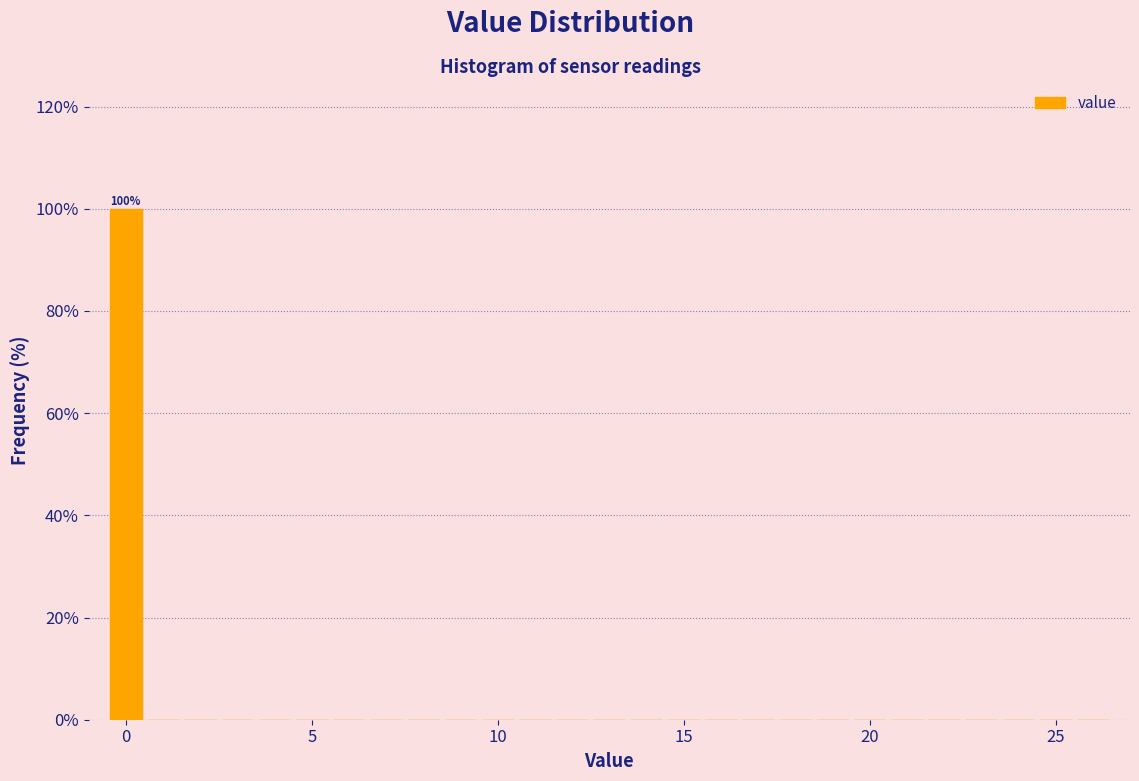

Around what value on the x-axis is the tallest bar? Give the approximate position of its centre, as read against the axis.

0.0